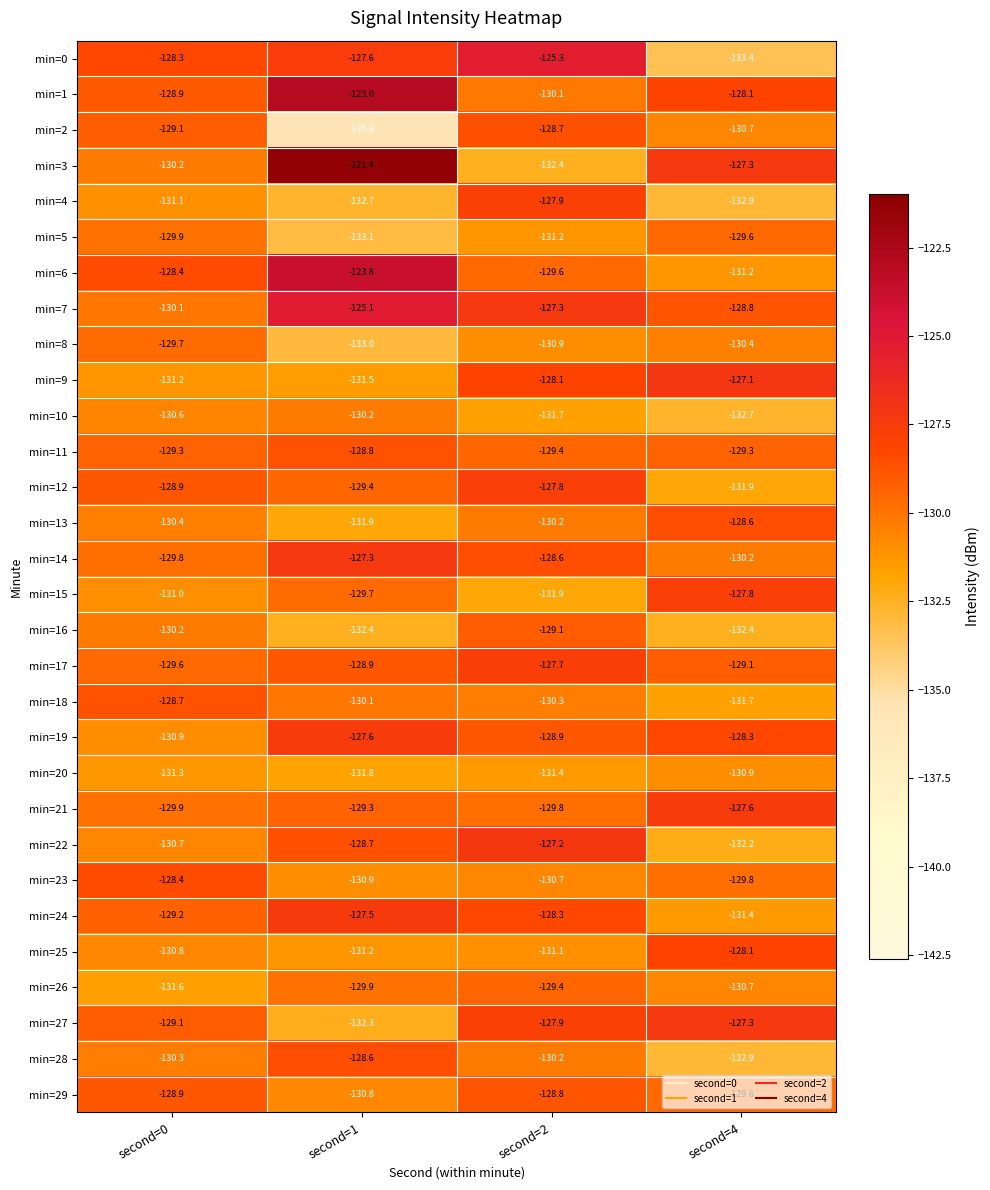

What is the spread (max minus min) of values at second=0?

3.3